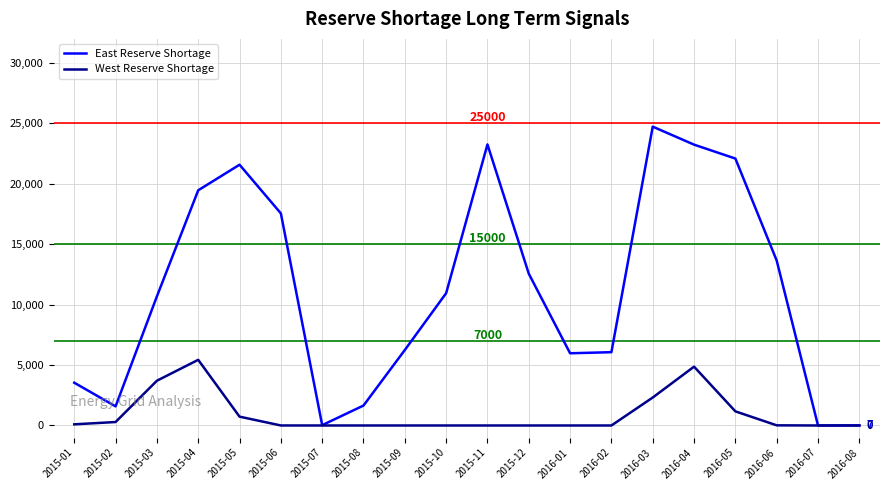

What is the total value across all series at 2015-12?

12565.6